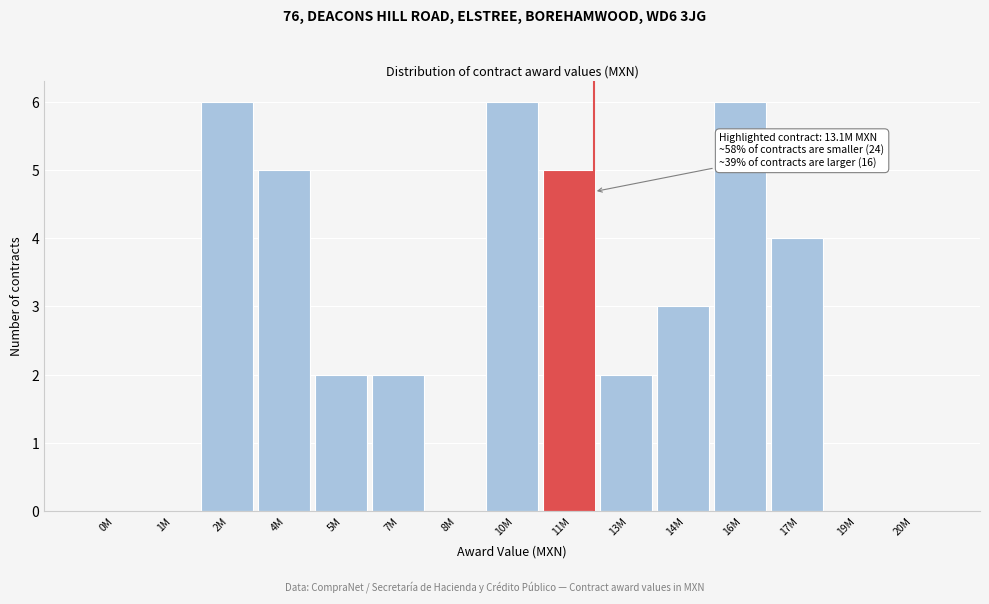

Reading left to right, what are all the values shown in this chart?

0M=0	1M=0	2M=6	4M=5	5M=2	7M=2	8M=0	10M=6	11M=5	13M=2	14M=3	16M=6	17M=4	19M=0	20M=0